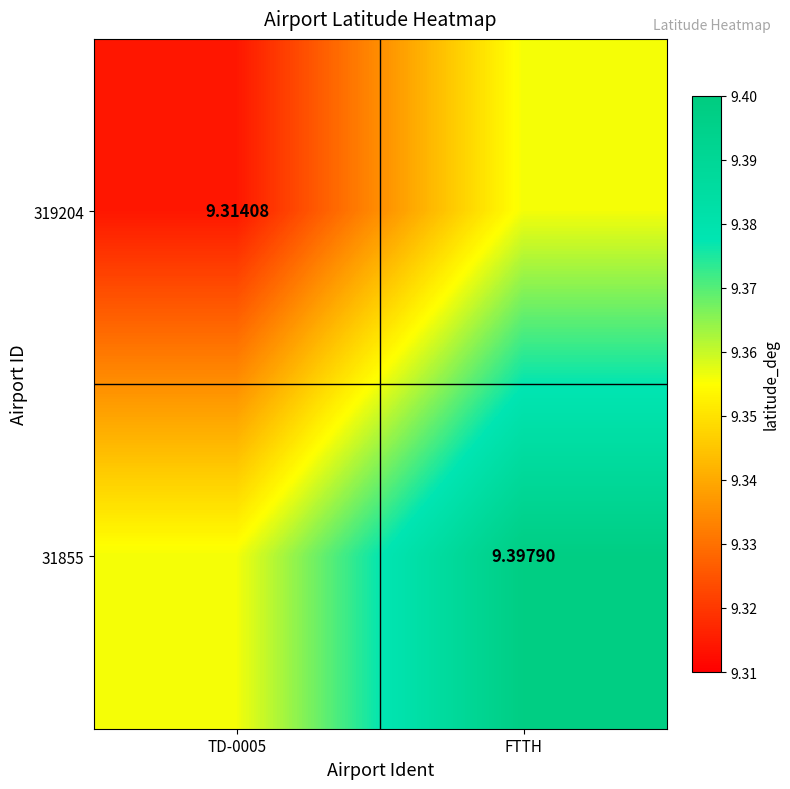

Is it true that 319204 equals 15.4 at TD-0005?

False